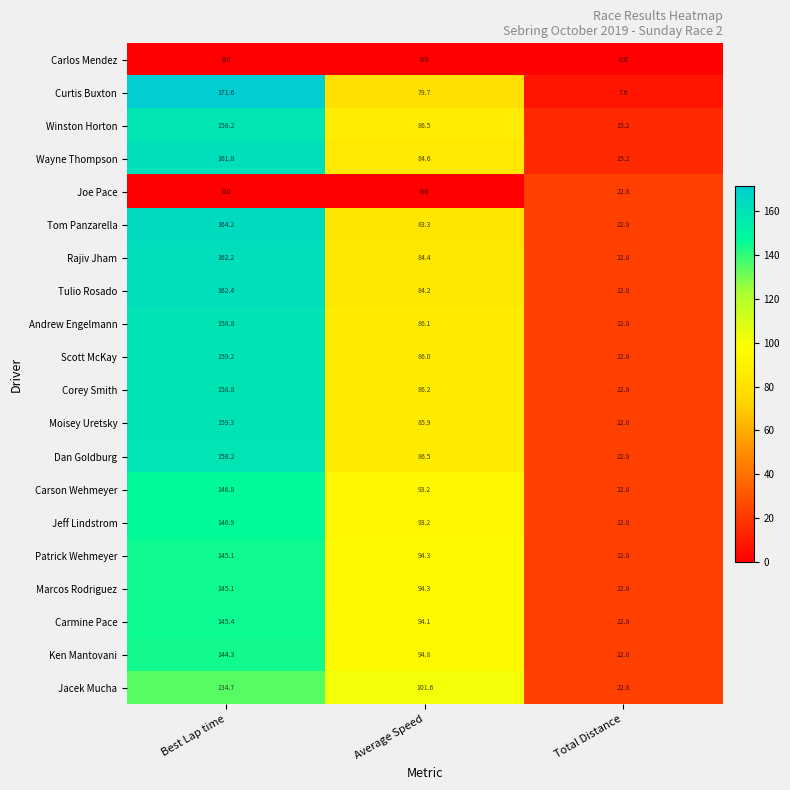

At how many categories does at least one series exceed 53?

2